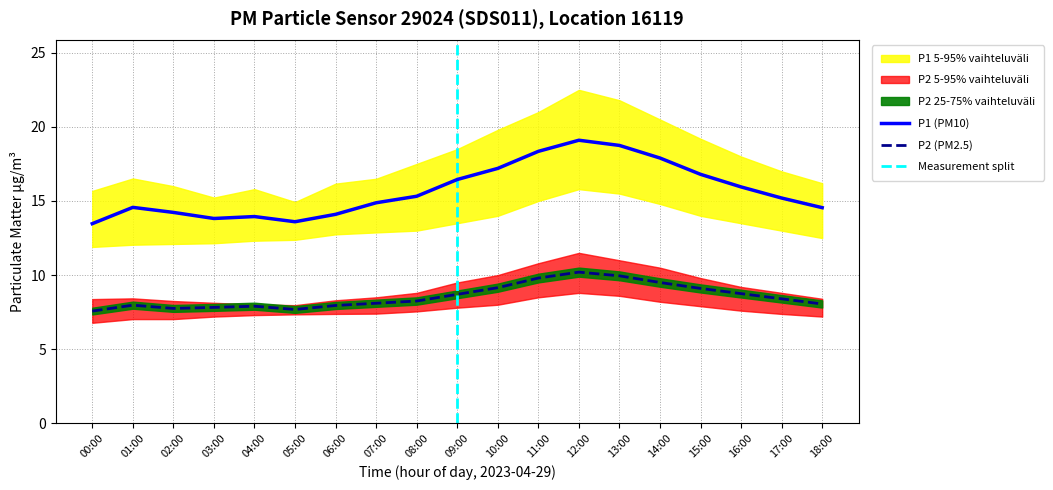

At 00:00, list the series in order from smallest to largest.

P2, P1